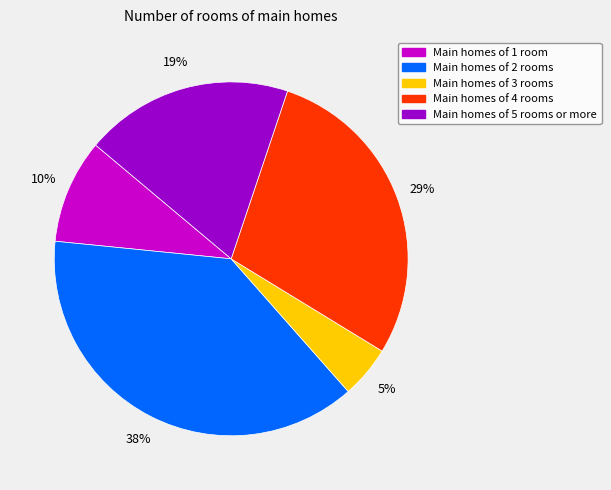

Is there any slice that represents more than half of the pie?

No